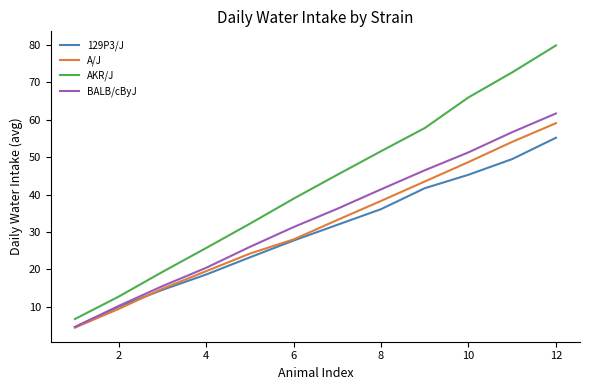

Does the chart display data point markers on the line(s)?

No